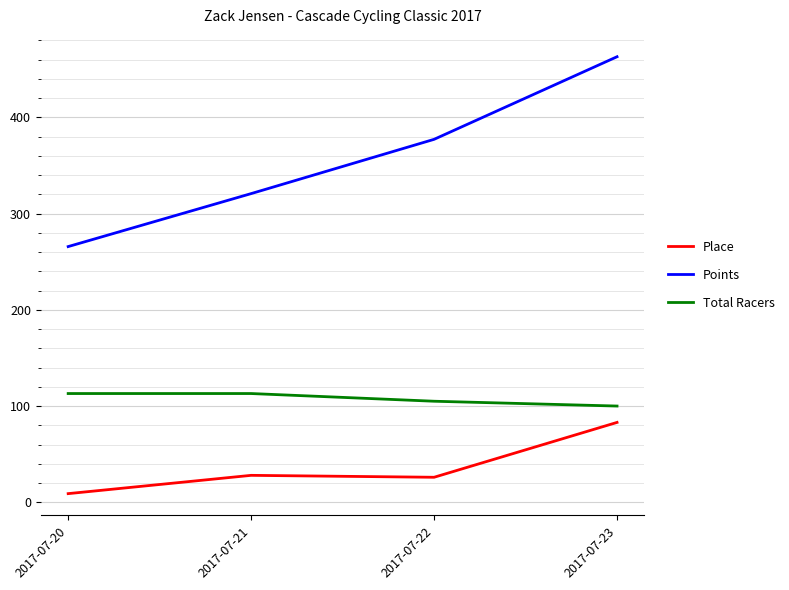

Is this an area chart (filled region under the line)?

No